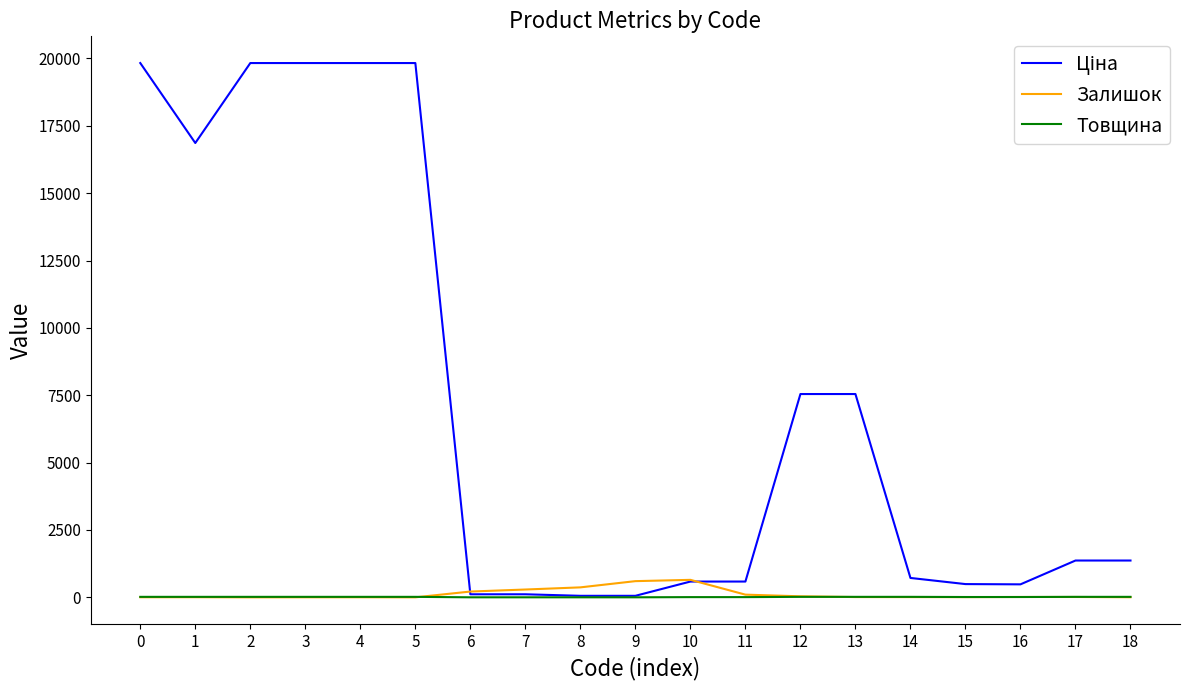

Rank the series at 17 from highest to lowest value.

Ціна, Товщина, Залишок